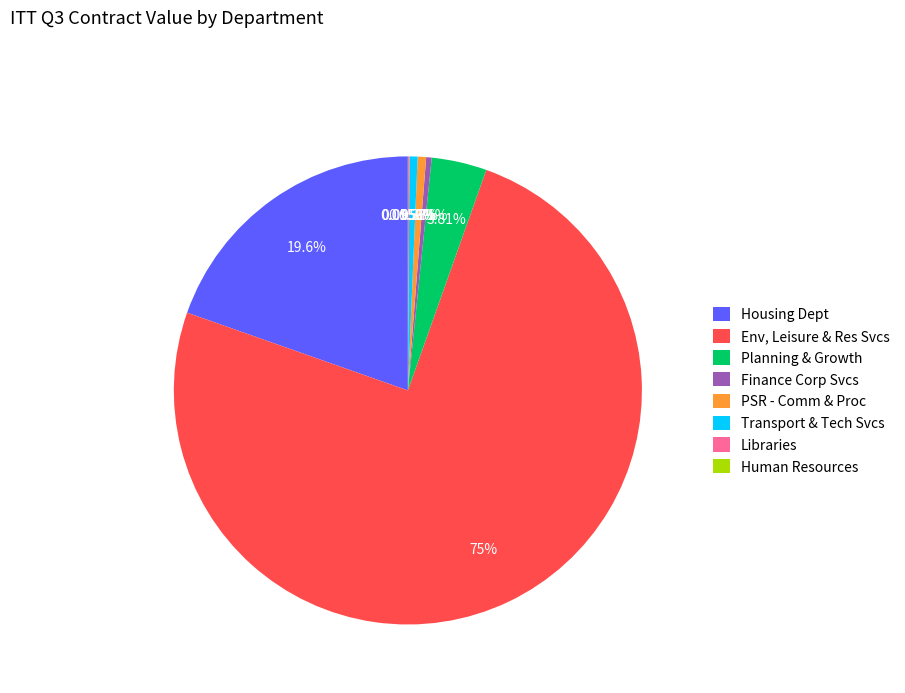

Is there any slice that represents more than half of the pie?

Yes